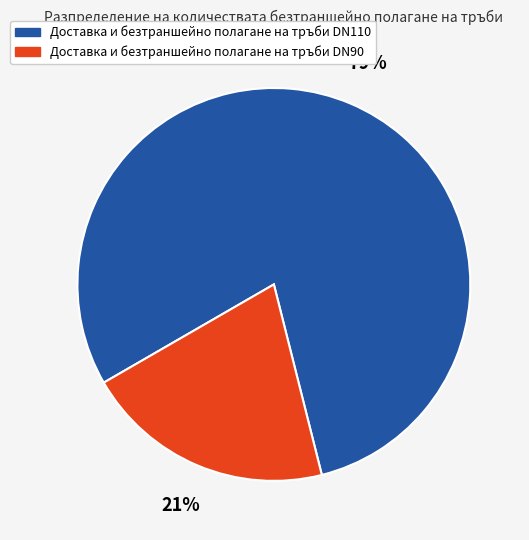

Which category has the smallest portion of the pie?

Доставка и безтраншейно полагане на тръби DN90